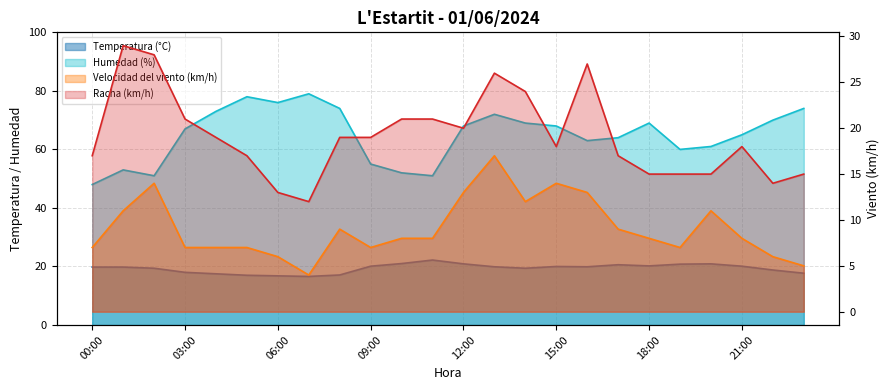

Where is the first local minimum for Racha (km/h)?

07:00